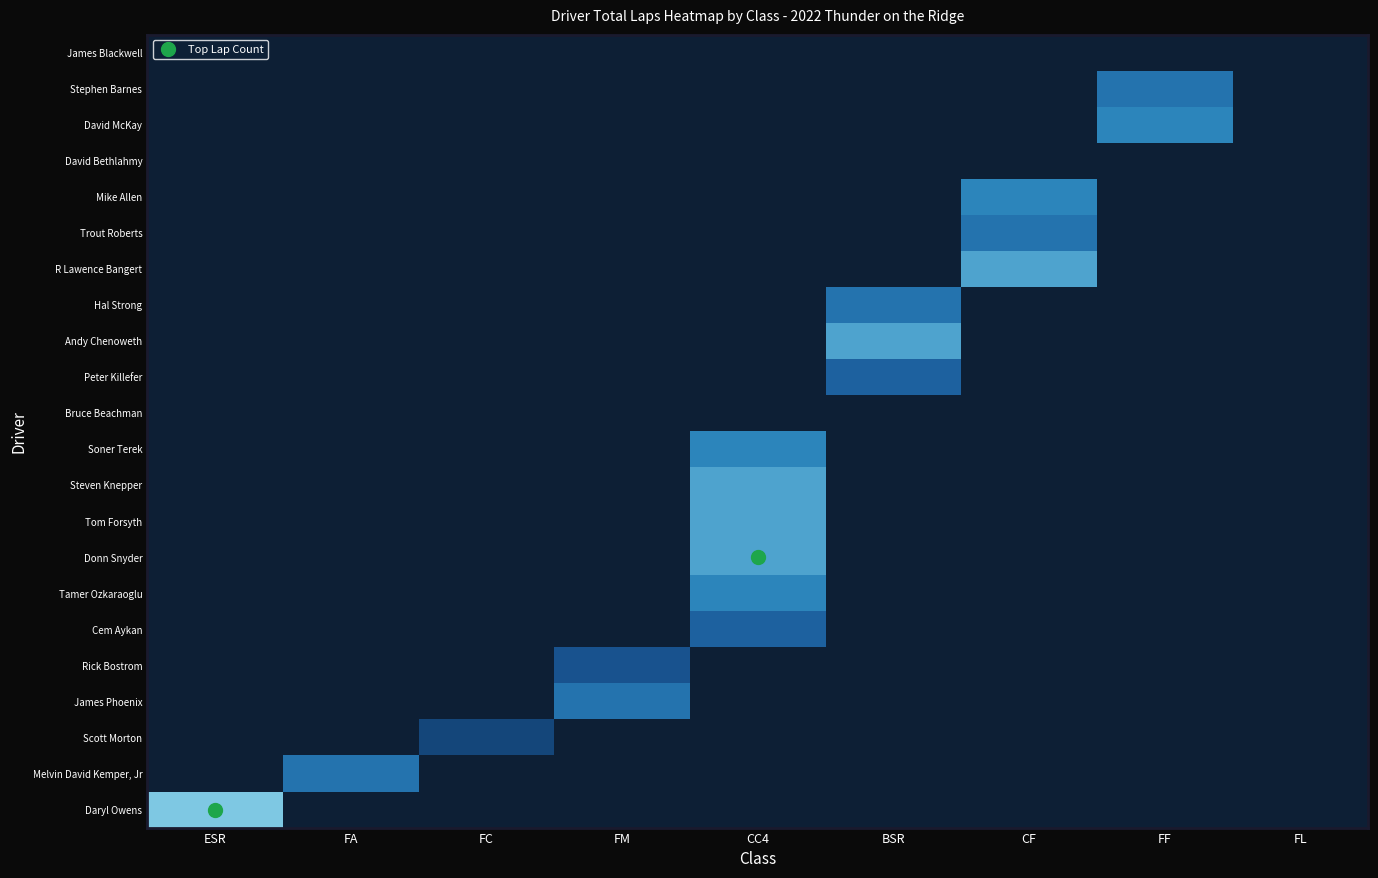

List the series in order of their peak value, lowest first.

Bruce Beachman, David Bethlahmy, James Blackwell, Scott Morton, Rick Bostrom, Cem Aykan, Peter Killefer, Melvin David Kemper, Jr, James Phoenix, Hal Strong, Trout Roberts, Stephen Barnes, Tamer Ozkaraoglu, Soner Terek, Mike Allen, David McKay, Donn Snyder, Tom Forsyth, Steven Knepper, Andy Chenoweth, R Lawence Bangert, Daryl Owens